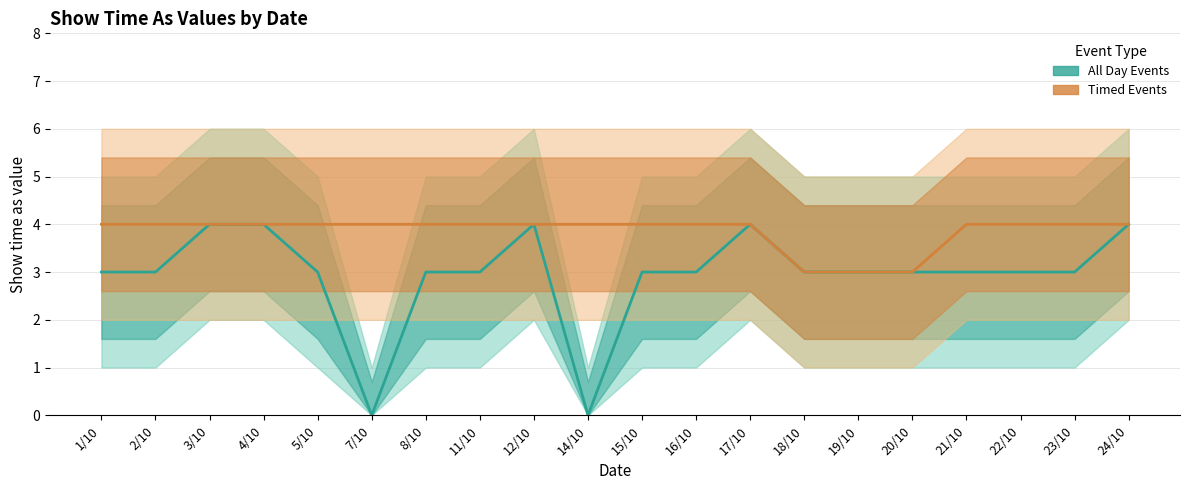

Which series changed the most between 2/10 and 16/10?

All Day Events